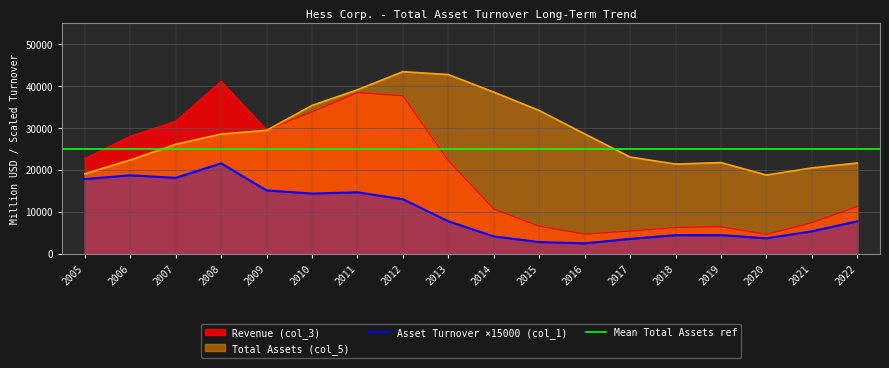

At which label does Revenue (col_3) reach its minimum?

2020